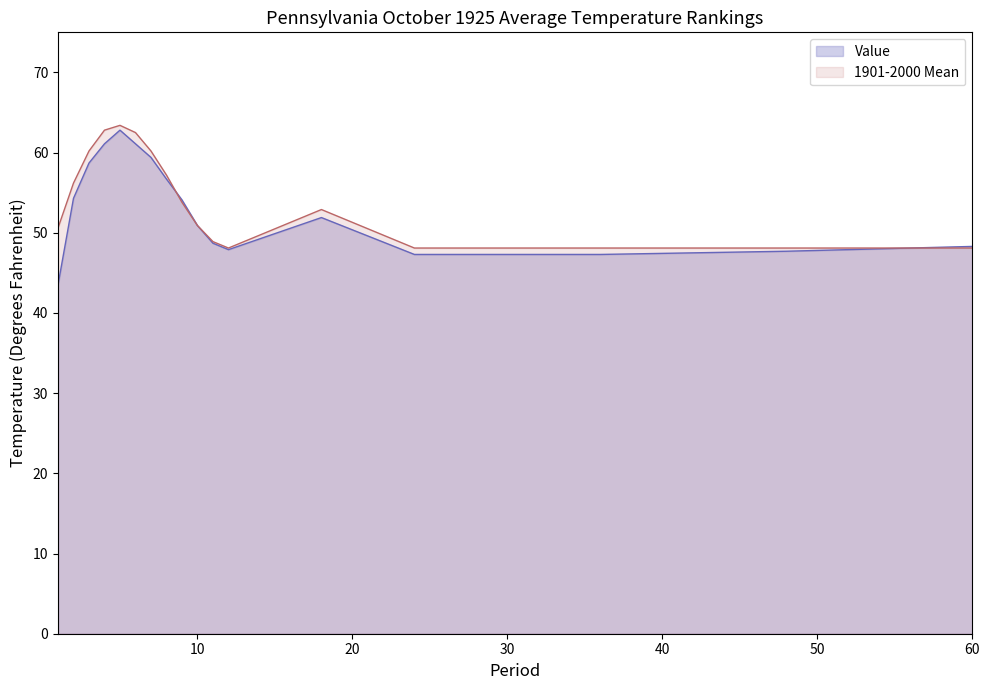

Is it true that 1901-2000 Mean equals 27.4 at 10?

False